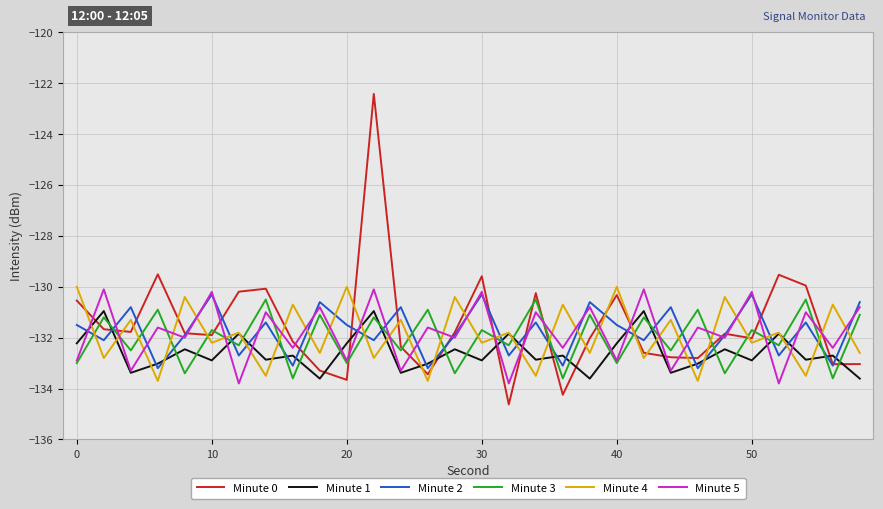

In Minute 0, how many points are higher than both neighbors (excluding endpoints)?

8